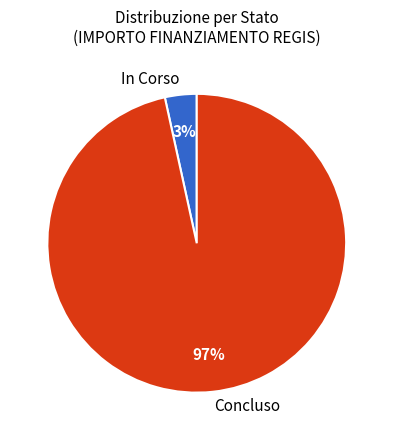

What percentage is the In Corso slice, to the nearest percent?

3%